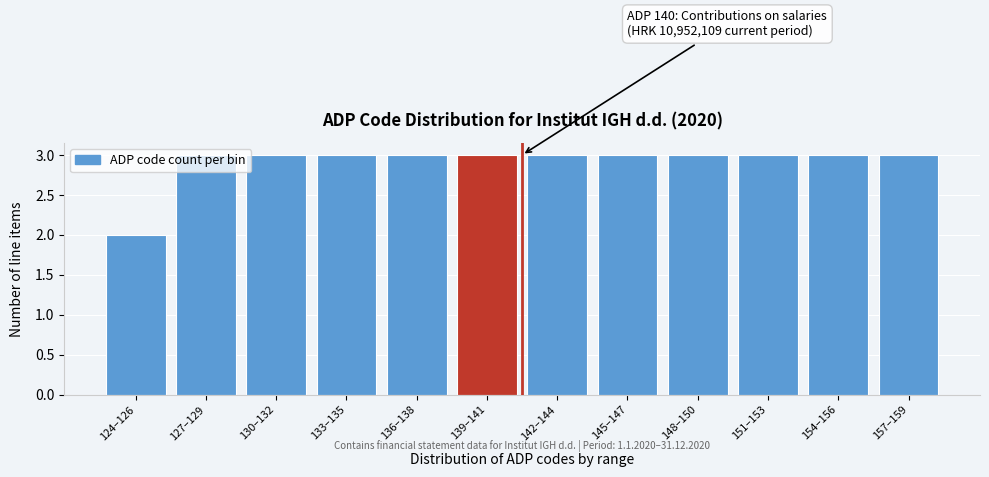

Is it true that the value at 145–147 is 1?

False